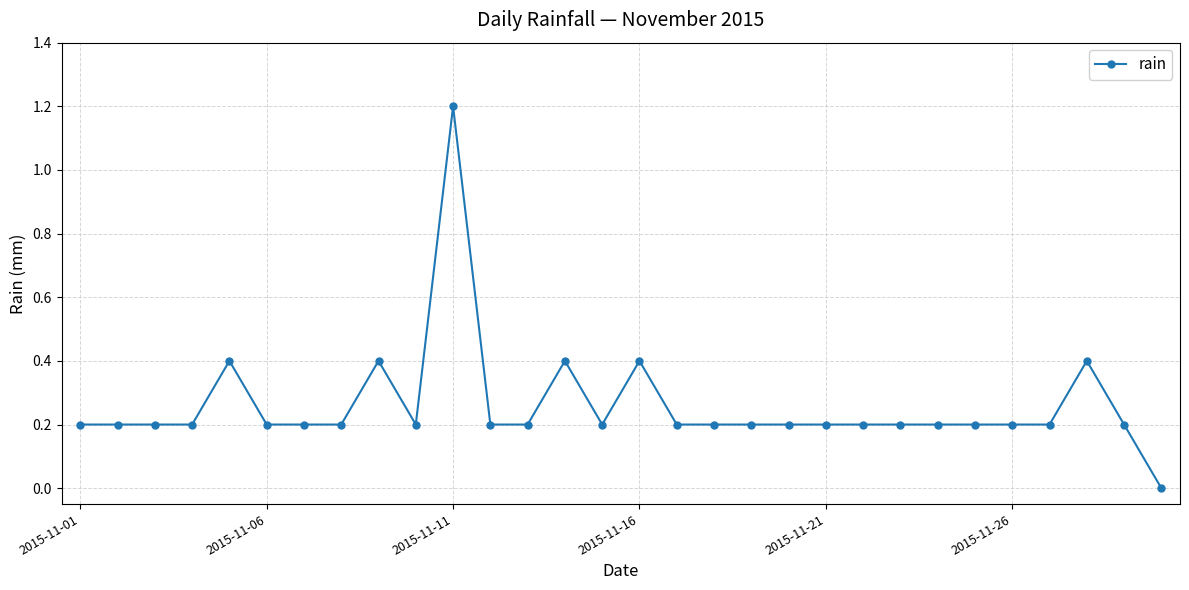

True or false: there are more than 0 points higher than both neighbors.

True